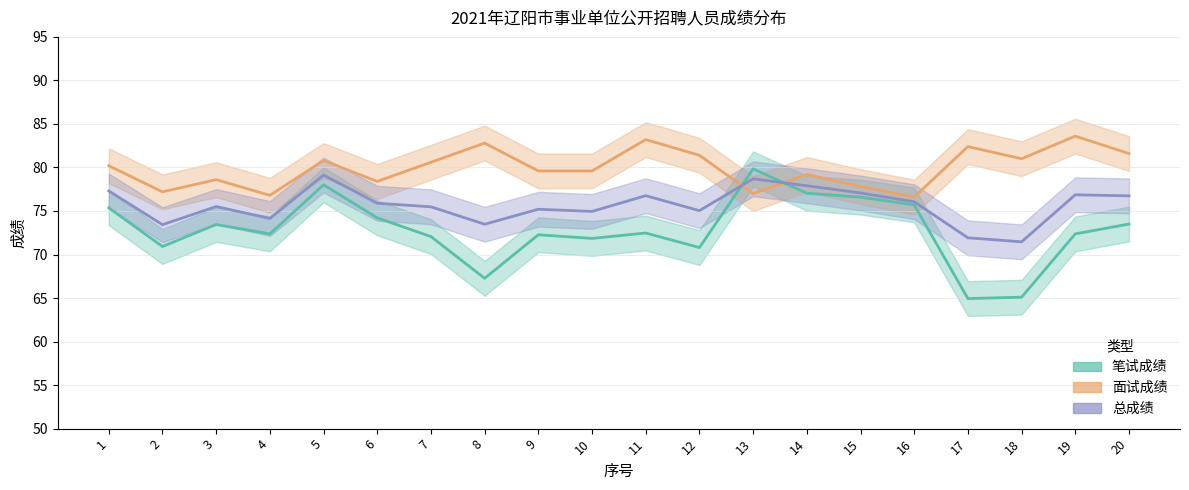

The value of 笔试成绩 at 2 is 70.9. True or false?

True